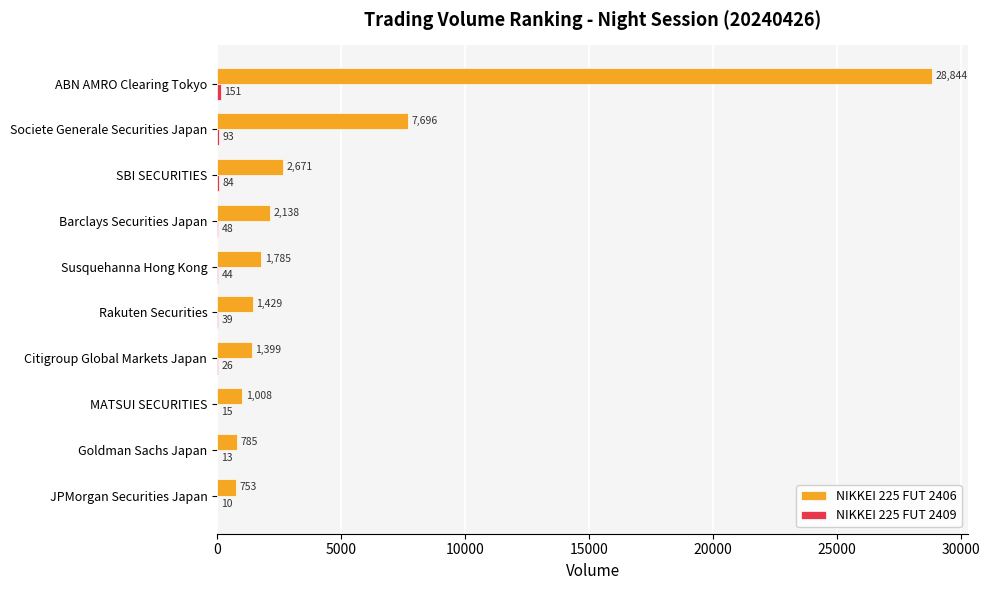

True or false: NIKKEI 225 FUT 2406 has a value of 3552 at Barclays Securities Japan.

False